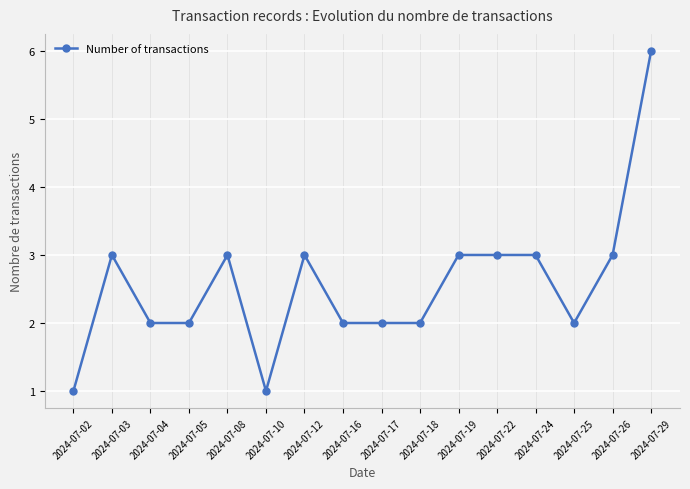

Is it true that the value at 2024-07-08 is 3?

True